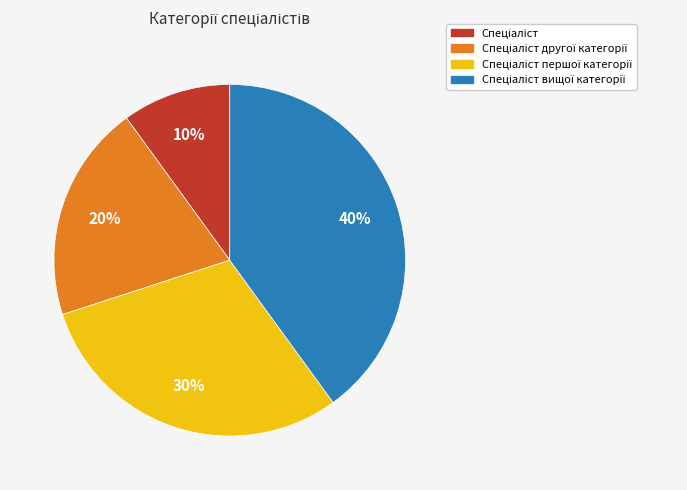

To the nearest percent, what is the average slice percentage?

25%